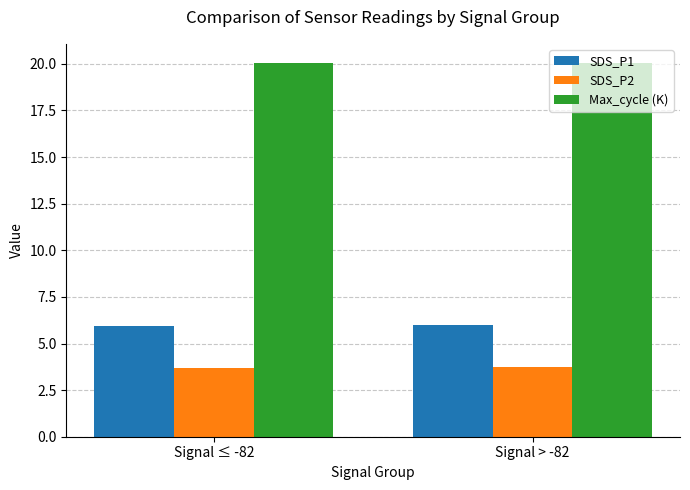

What is the sum of all Max_cycle (K) values?

40.1